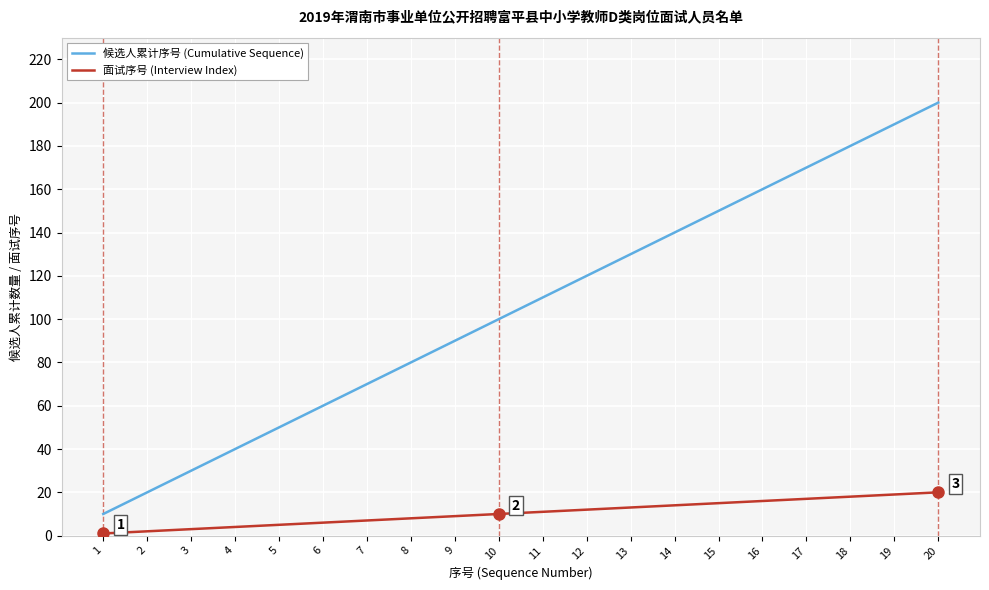

True or false: 面试序号 (Interview Index) and 候选人累计序号 (Cumulative Sequence) cross at least once.

False